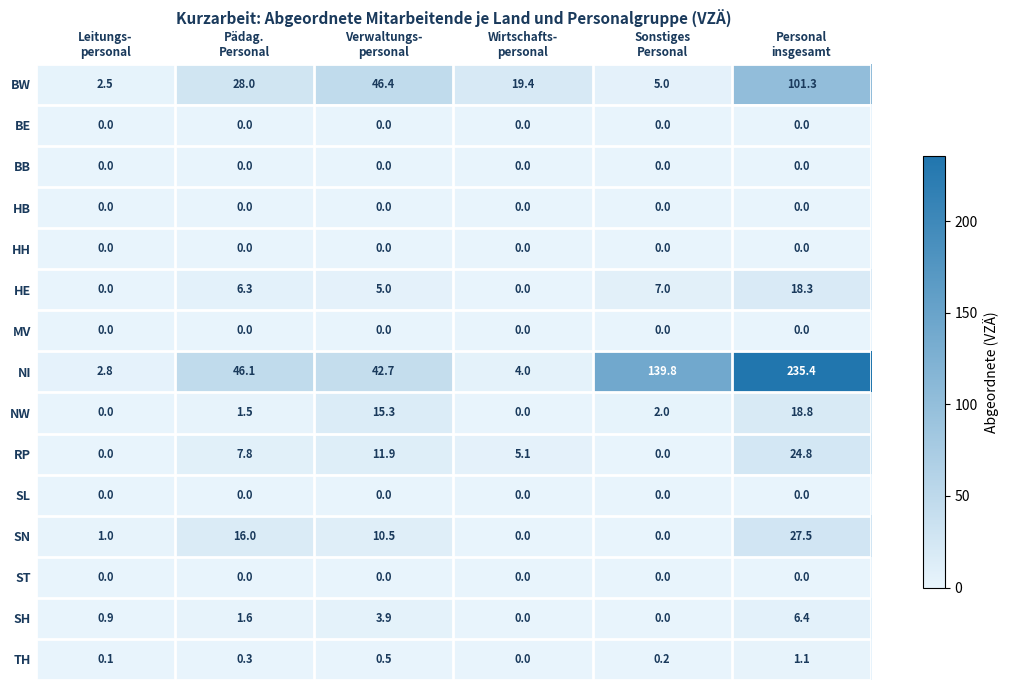

What is the difference between the maximum and second lowest values in the TH series?

1.0